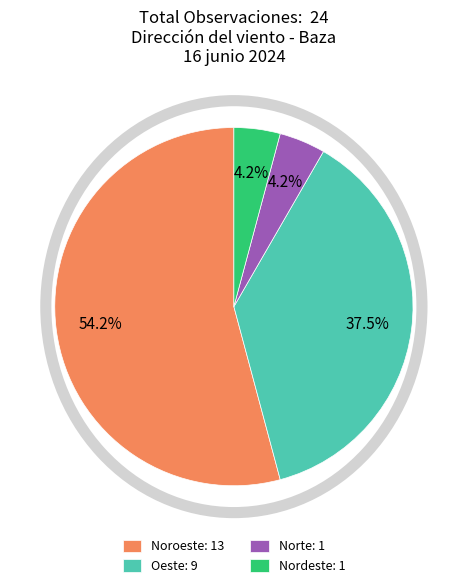

Combined, what portion of the pie is Nordeste and Oeste?

41.7%